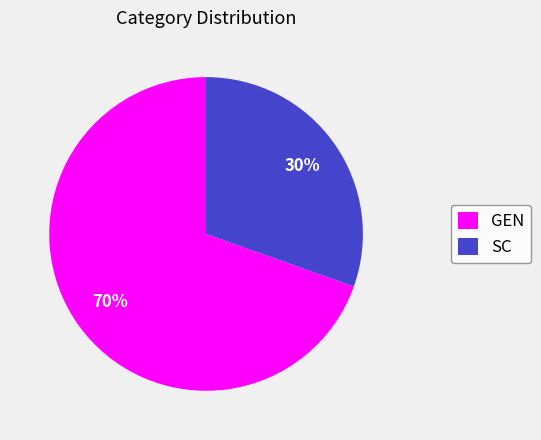

Rank the categories by value from lowest to highest.

SC, GEN